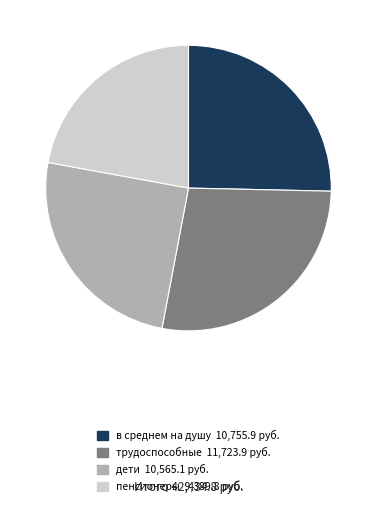

How many slices are in this pie chart?

4